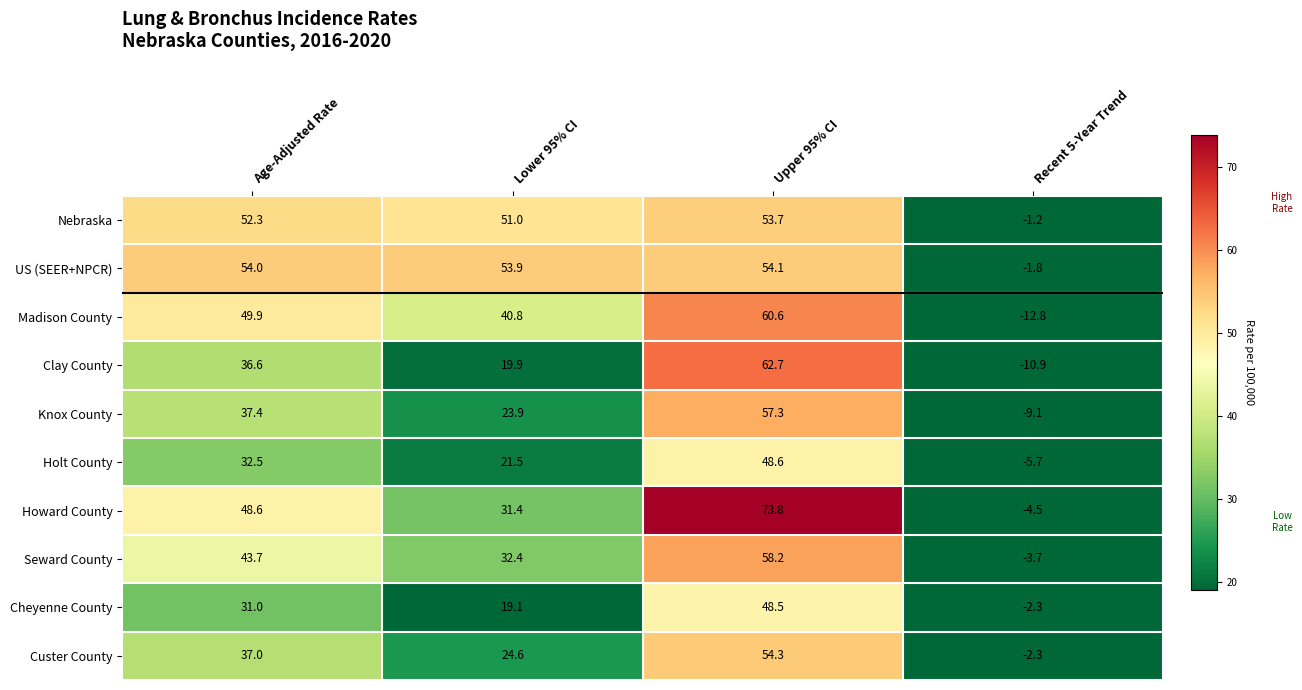

List the series in order of their peak value, lowest first.

Cheyenne County, Holt County, Nebraska, US (SEER+NPCR), Custer County, Knox County, Seward County, Madison County, Clay County, Howard County